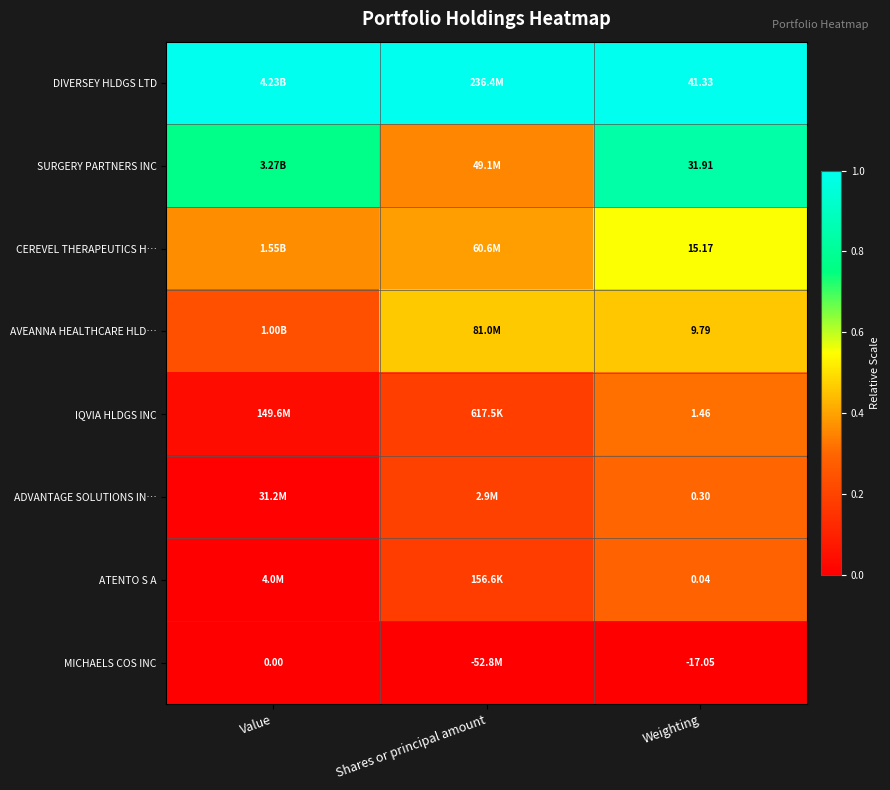

Rank the series at Weighting from lowest to highest value.

MICHAELS COS INC, ATENTO S A, ADVANTAGE SOLUTIONS IN…, IQVIA HLDGS INC, AVEANNA HEALTHCARE HLD…, CEREVEL THERAPEUTICS H…, SURGERY PARTNERS INC, DIVERSEY HLDGS LTD